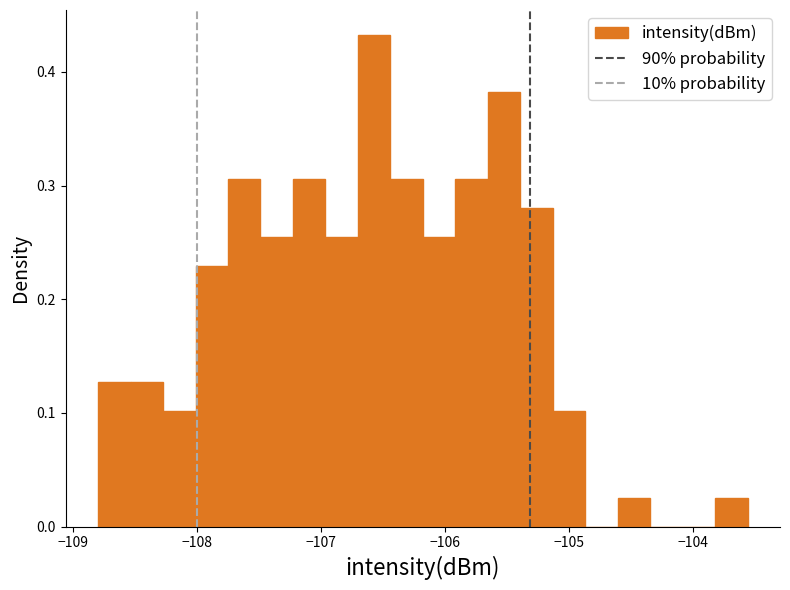

Read against the x-axis, roughly where is the centre of the tallest bar?

-106.6